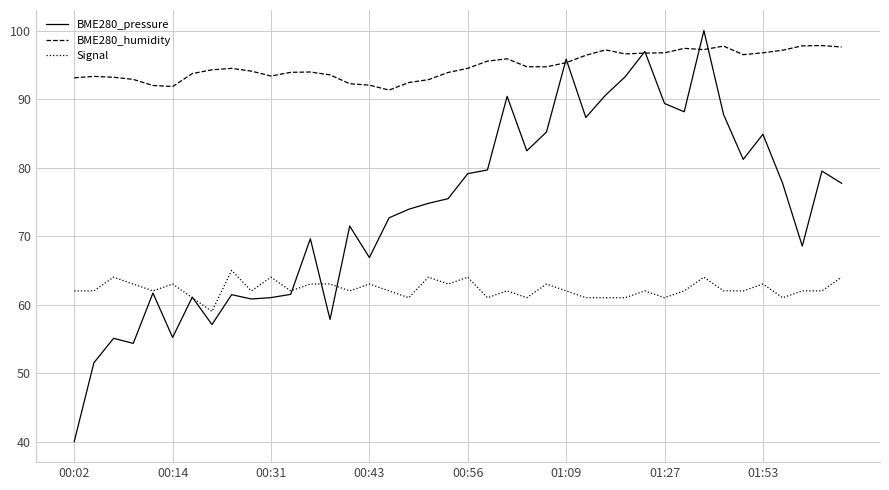

What are all the series names shown in the legend?

BME280_pressure, BME280_humidity, Signal